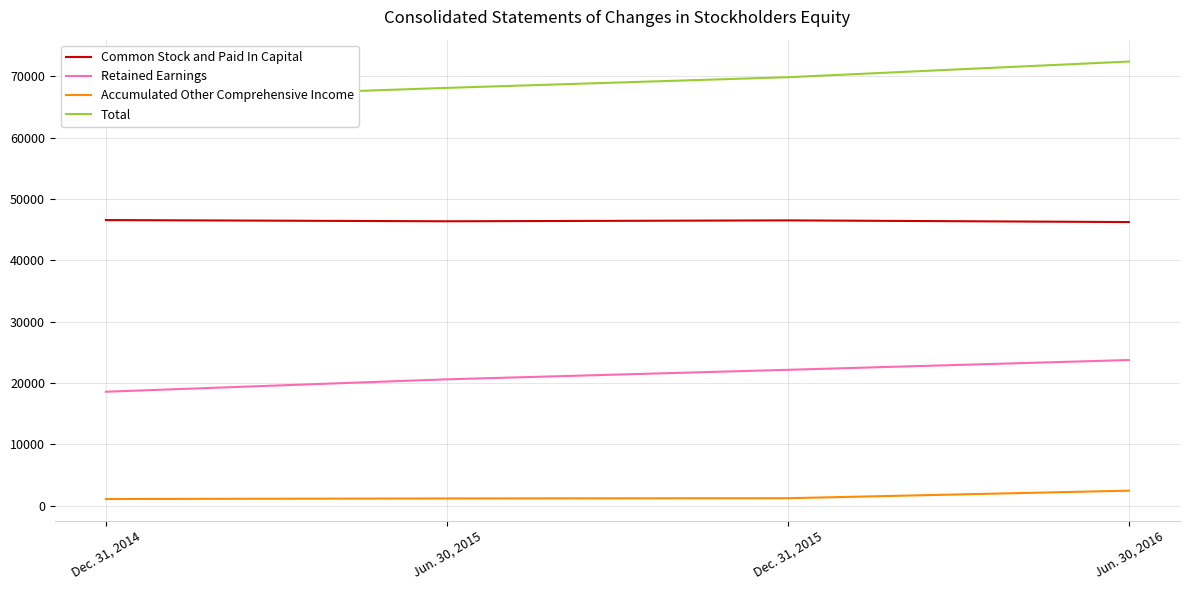

List the series in order of their peak value, lowest first.

Accumulated Other Comprehensive Income, Retained Earnings, Common Stock and Paid In Capital, Total